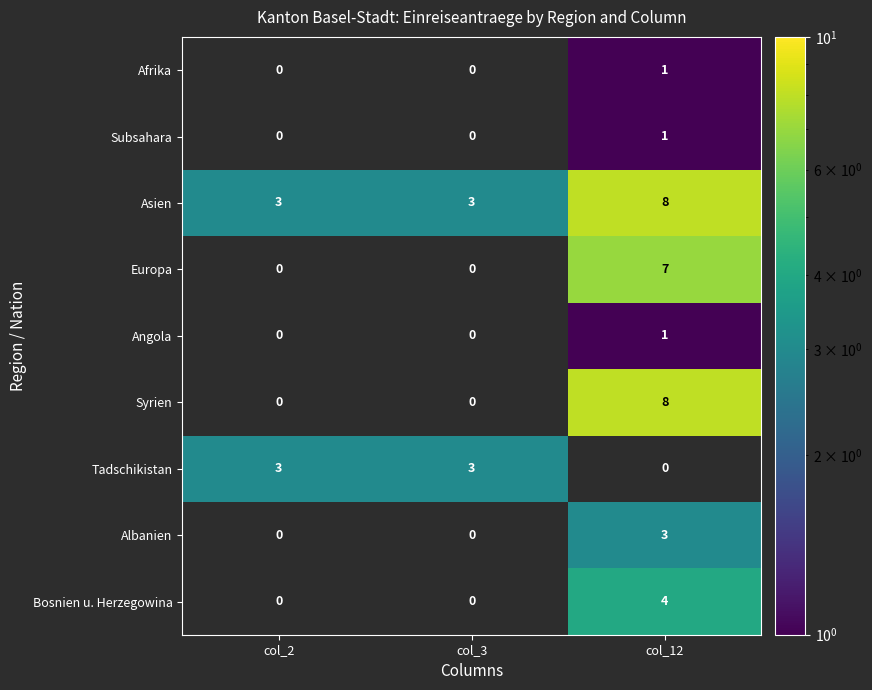

Is it true that Asien equals 5 at col_3?

False